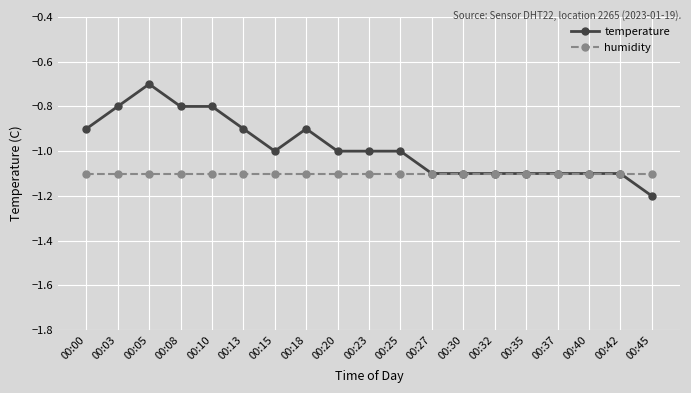

The humidity series shows -0.4 at 00:25. True or false?

False